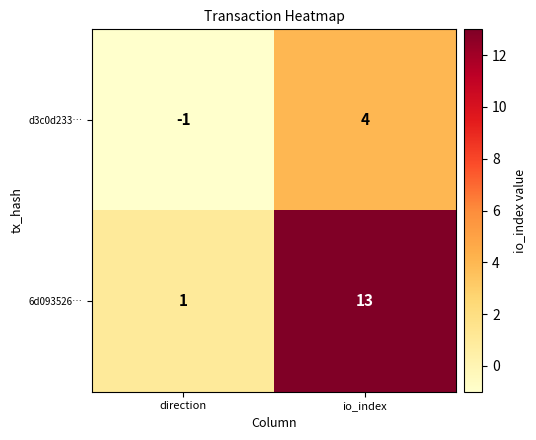

What is the spread (max minus min) of values at io_index?

9